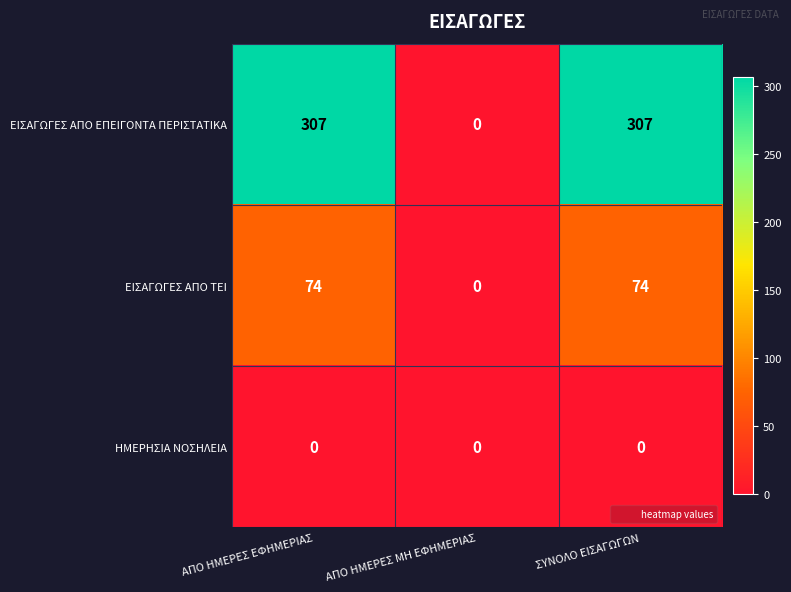

Count the ΕΙΣΑΓΩΓΕΣ ΑΠΟ ΕΠΕΙΓΟΝΤΑ ΠΕΡΙΣΤΑΤΙΚΑ values in the range 0 to 307.

3